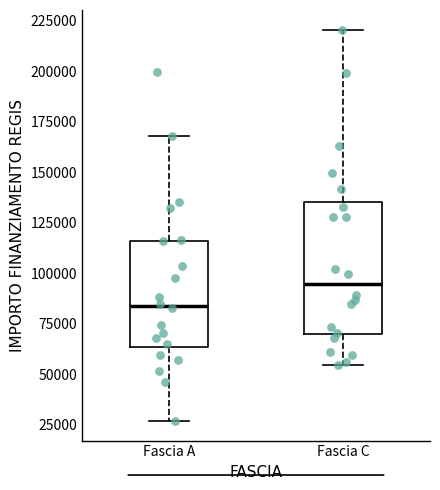

Comparing the boxes themselves (not the whiskers), which one is the tallest?

Fascia C